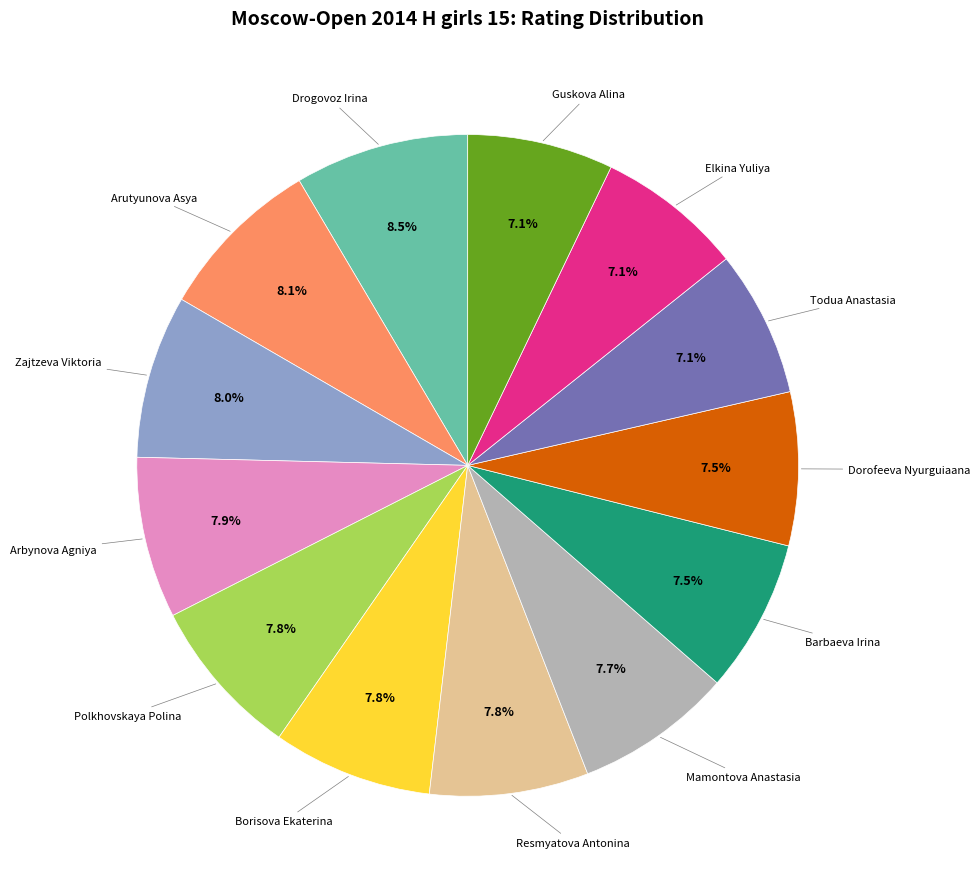

Is there a majority slice in this chart?

No